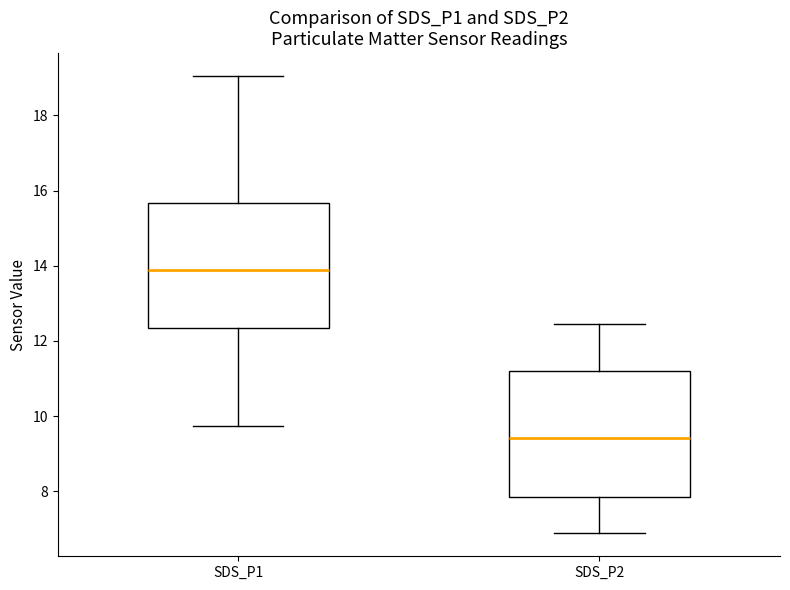

Reading left to right, read every box against the y-axis: the position of its median line, the range the box covers, and the ends of its whiskers. The values are not printed on the chart, so give them approximately, as read against the axis.

SDS_P1: median 13.8, box 12.4 to 15.6, whiskers 9.8 to 19.0
SDS_P2: median 9.4, box 7.8 to 11.2, whiskers 6.8 to 12.4